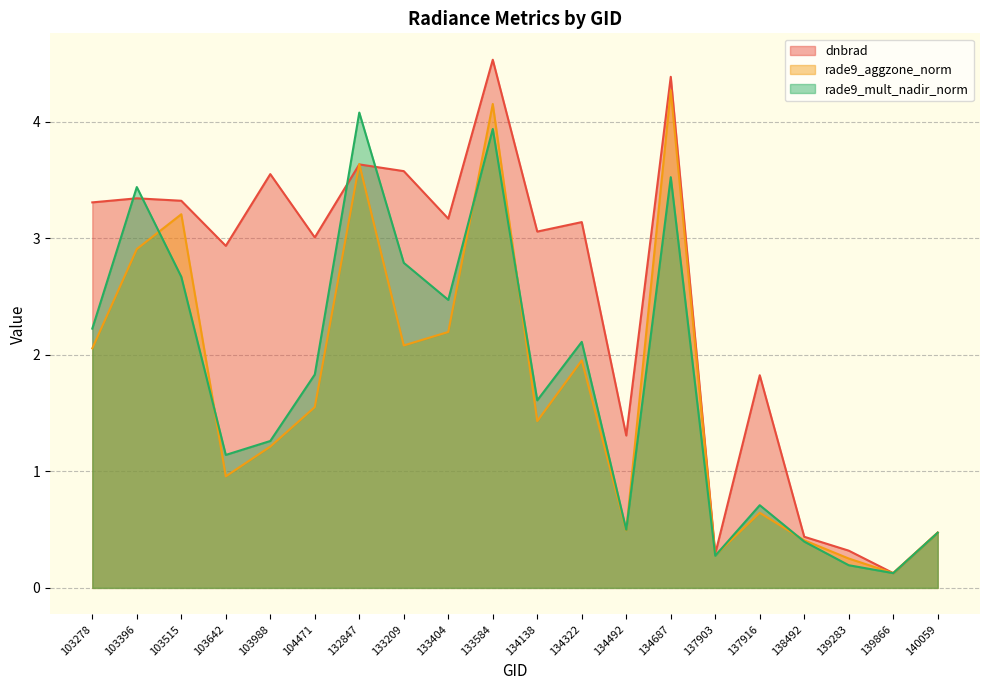

Does the chart have visible grid lines?

Yes